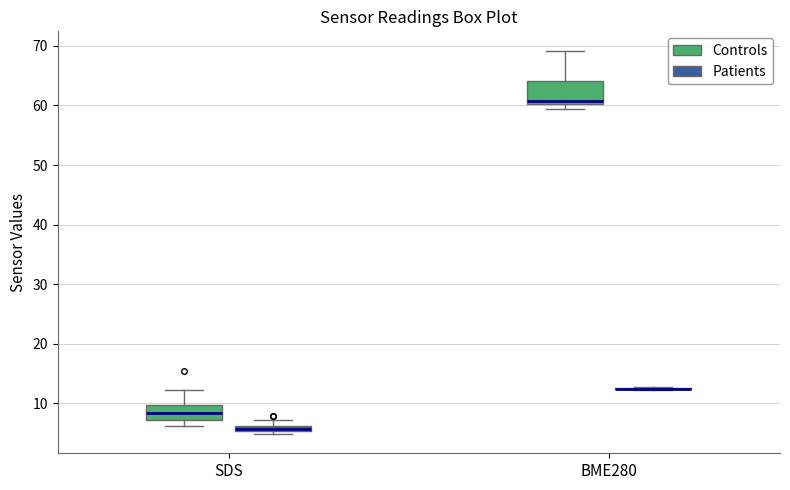

Comparing the boxes themselves (not the whiskers), which one is the tallest?

BME280 (Controls)